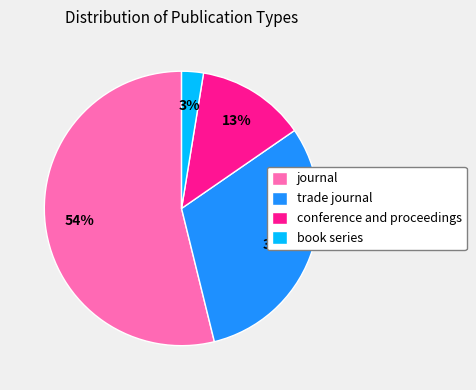

Which category accounts for the majority?

journal